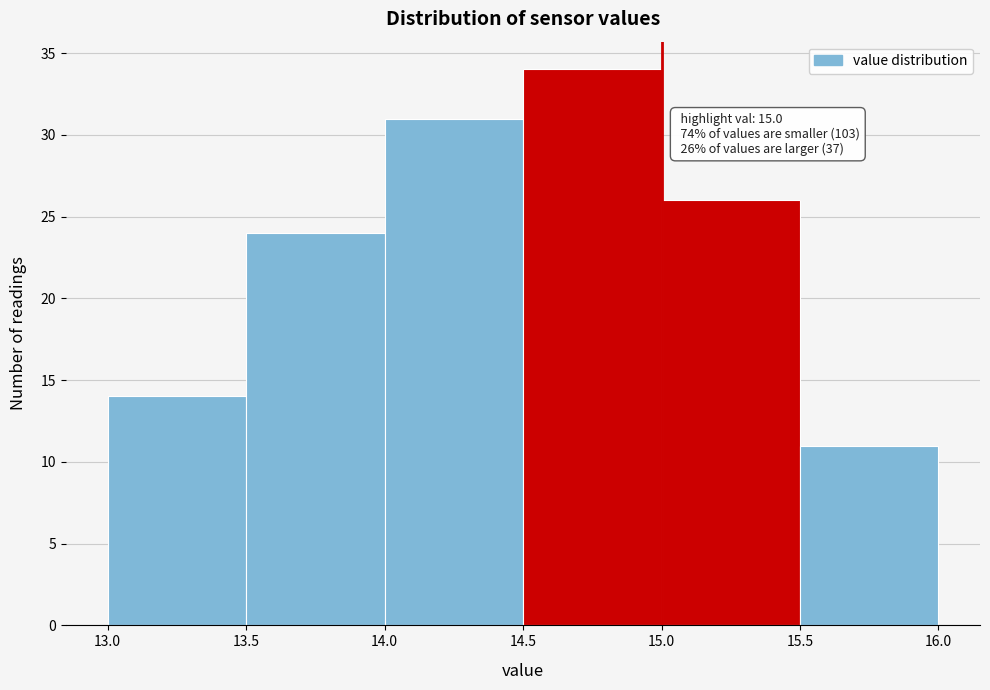

Which range on the x-axis has the tallest bar?

14.5 to 15.0